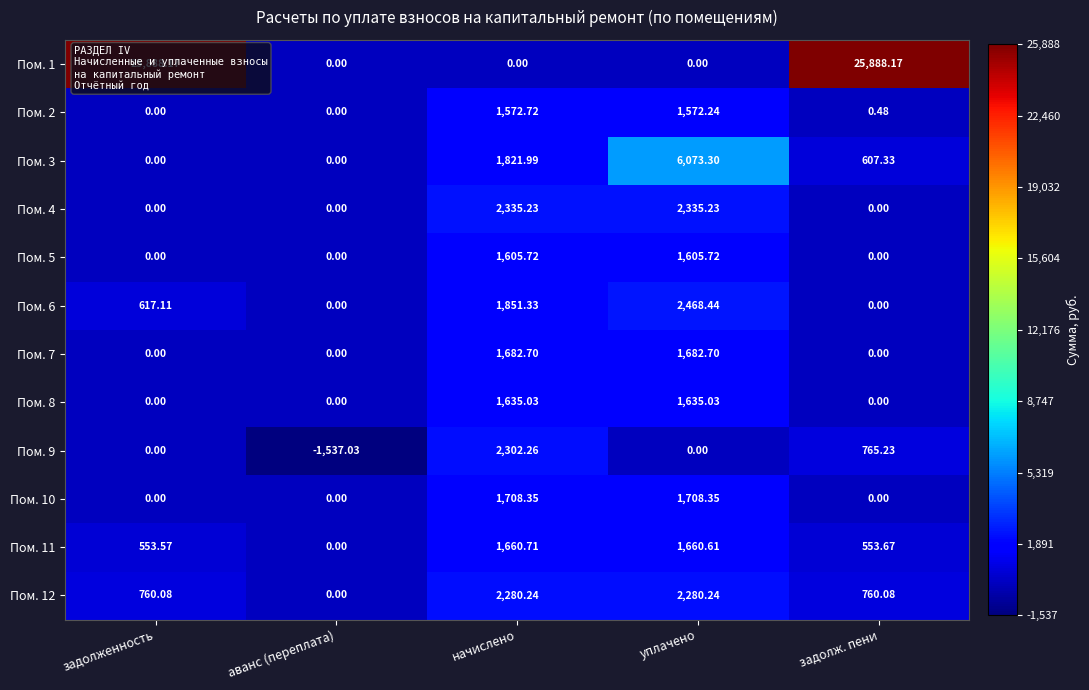

At which category is the sum across all series the highest?

задолж. пени